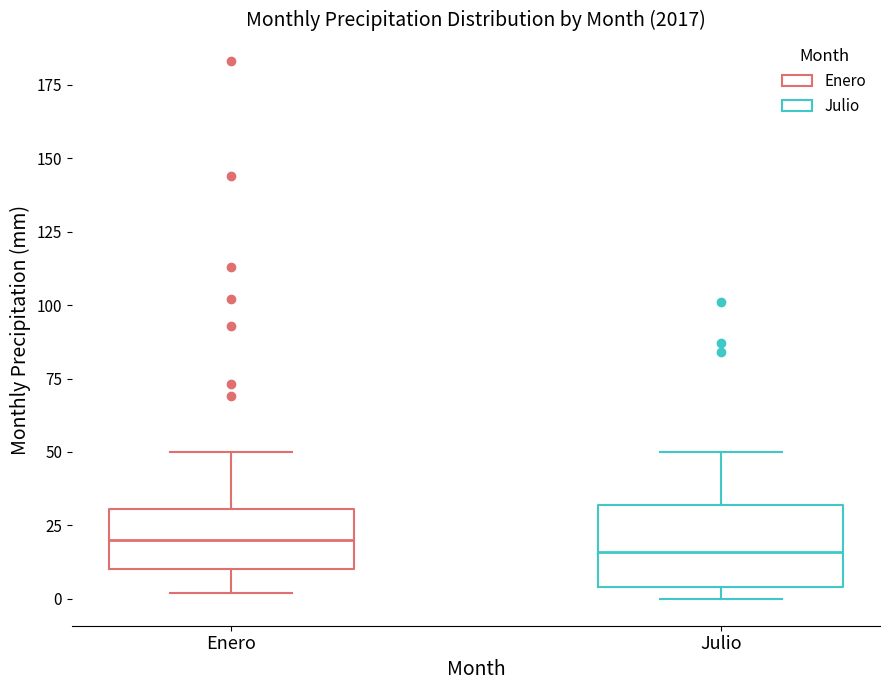

Reading left to right, read every box against the y-axis: the position of its median line, the range the box covers, and the ends of its whiskers. The values are not printed on the chart, so give them approximately, as read against the axis.

Enero: median 20, box 10 to 30, whiskers 0 to 50
Julio: median 15, box 5 to 30, whiskers 0 to 50